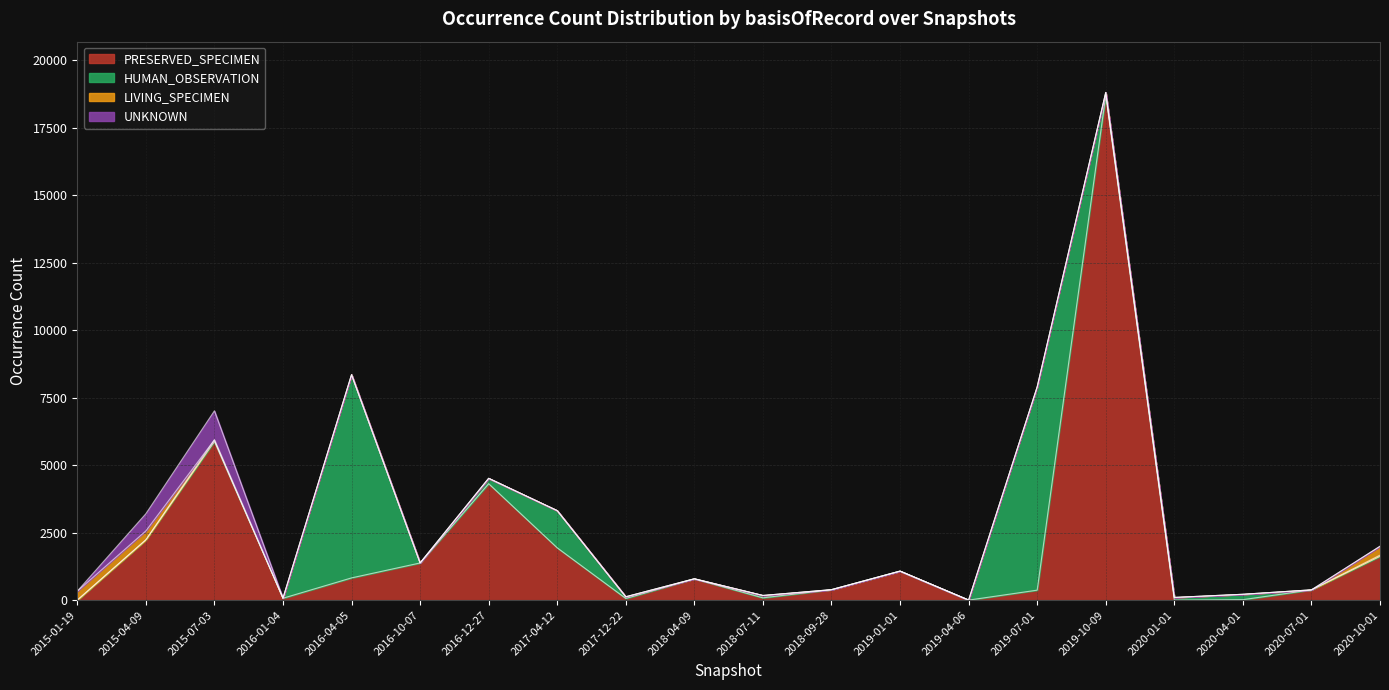

What is the difference between the second highest and second lowest values in the UNKNOWN series?

637